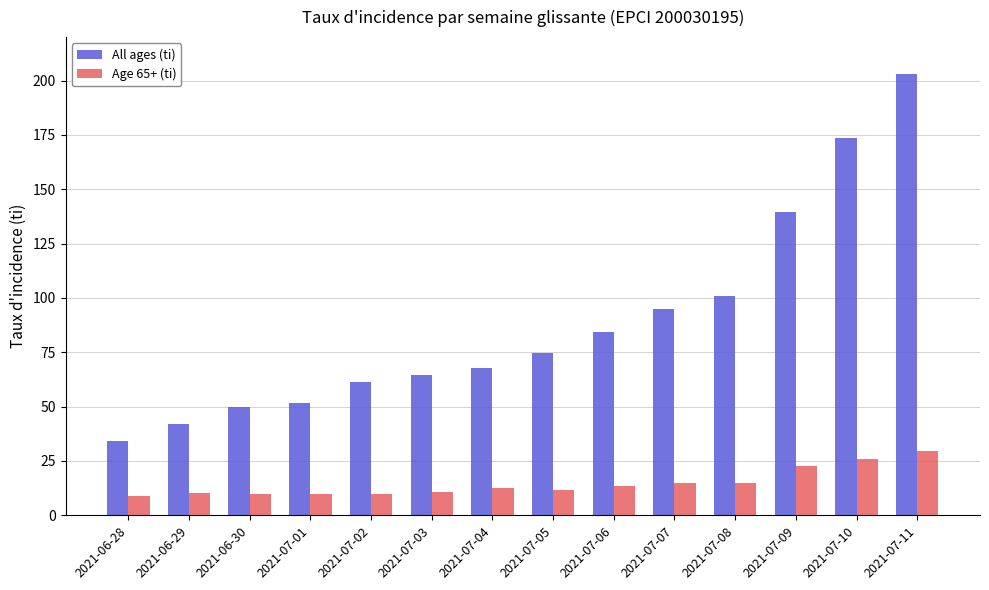

List the series in order of their overall mean, highest first.

All ages (ti), Age 65+ (ti)